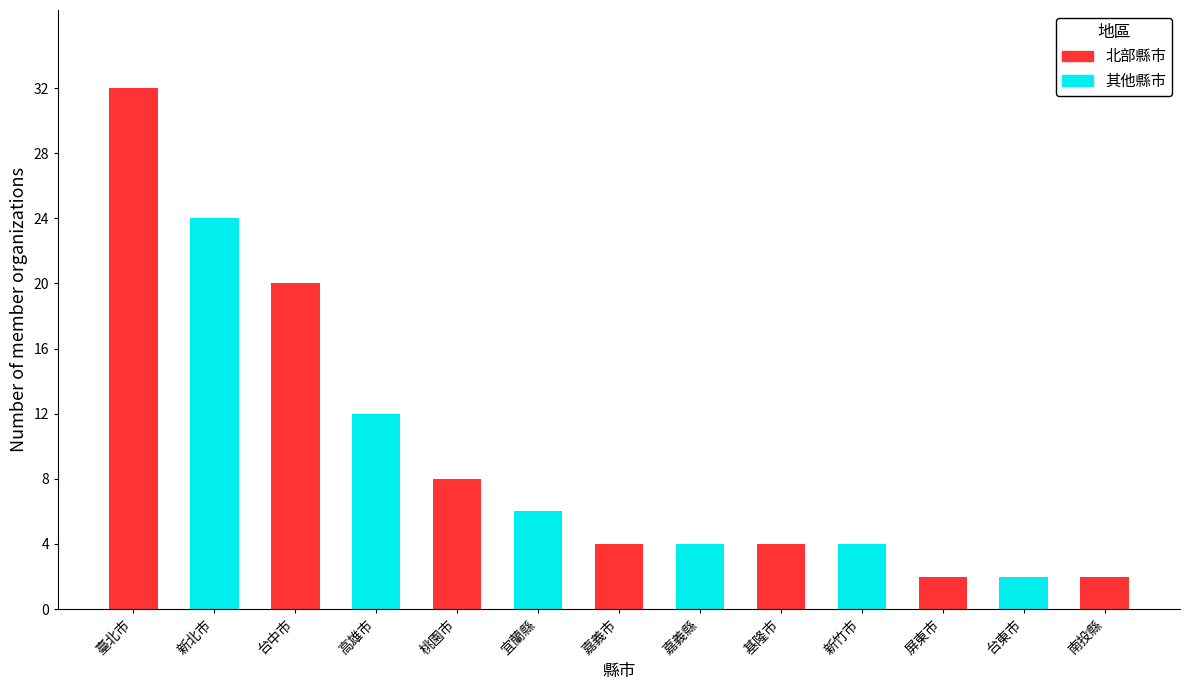

What is the label of the 12th bar from the left?

台東市